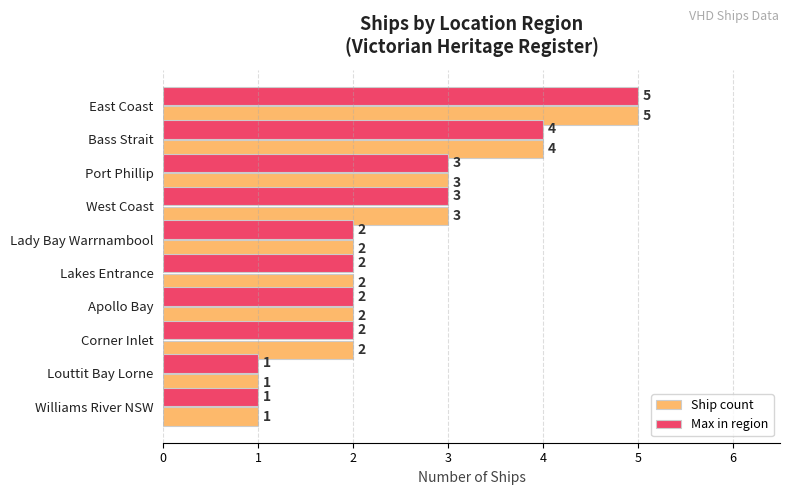

Count the Ship count values in the range 2 to 3.

6